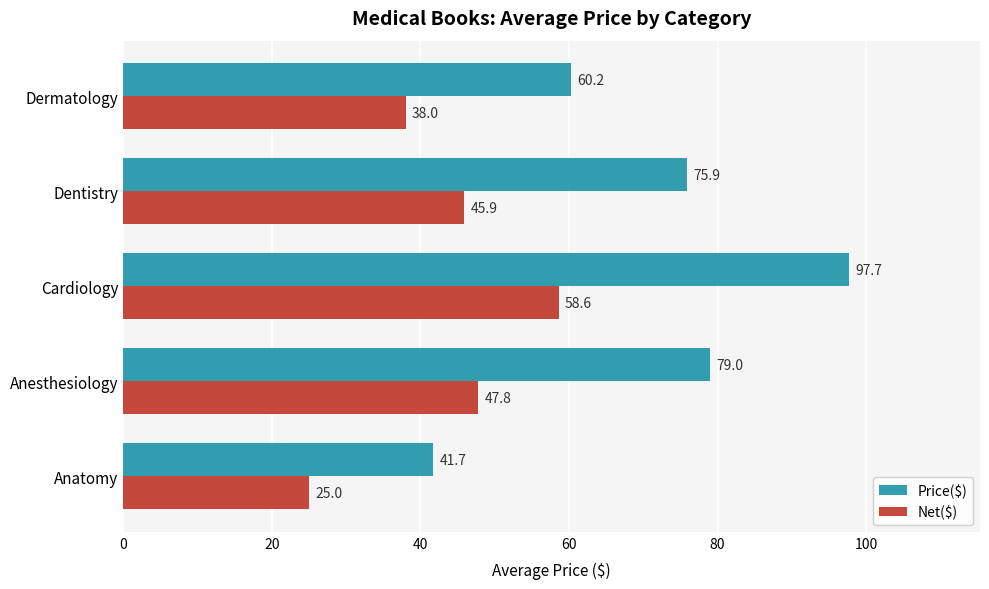

Which series has the largest range (max minus min)?

Price($)